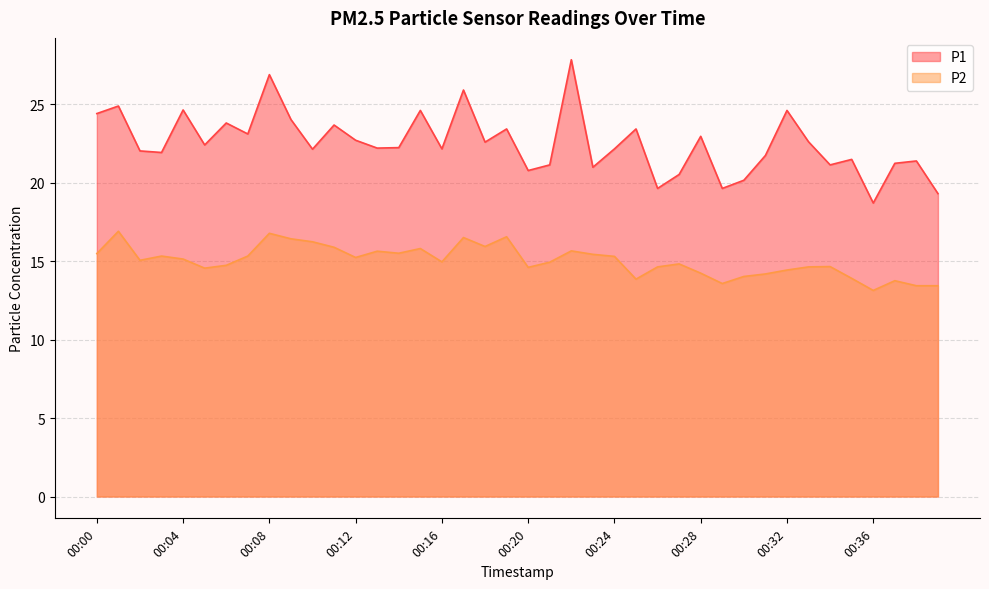

What is the difference between the P1 values at 00:36 and 00:04?

5.9